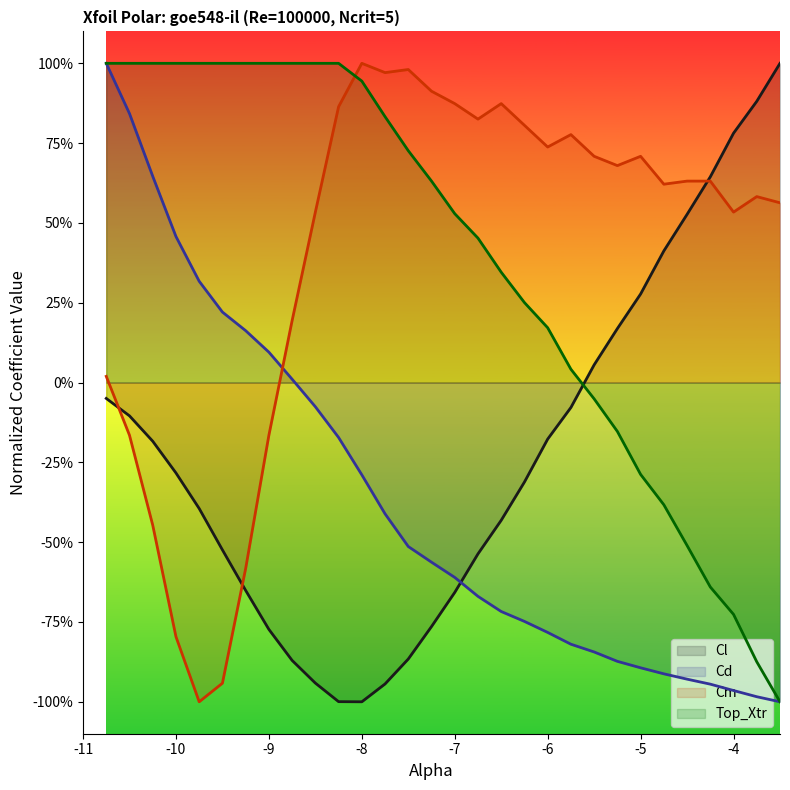

What are all the series names shown in the legend?

Cl, Cd, Cm, Top_Xtr